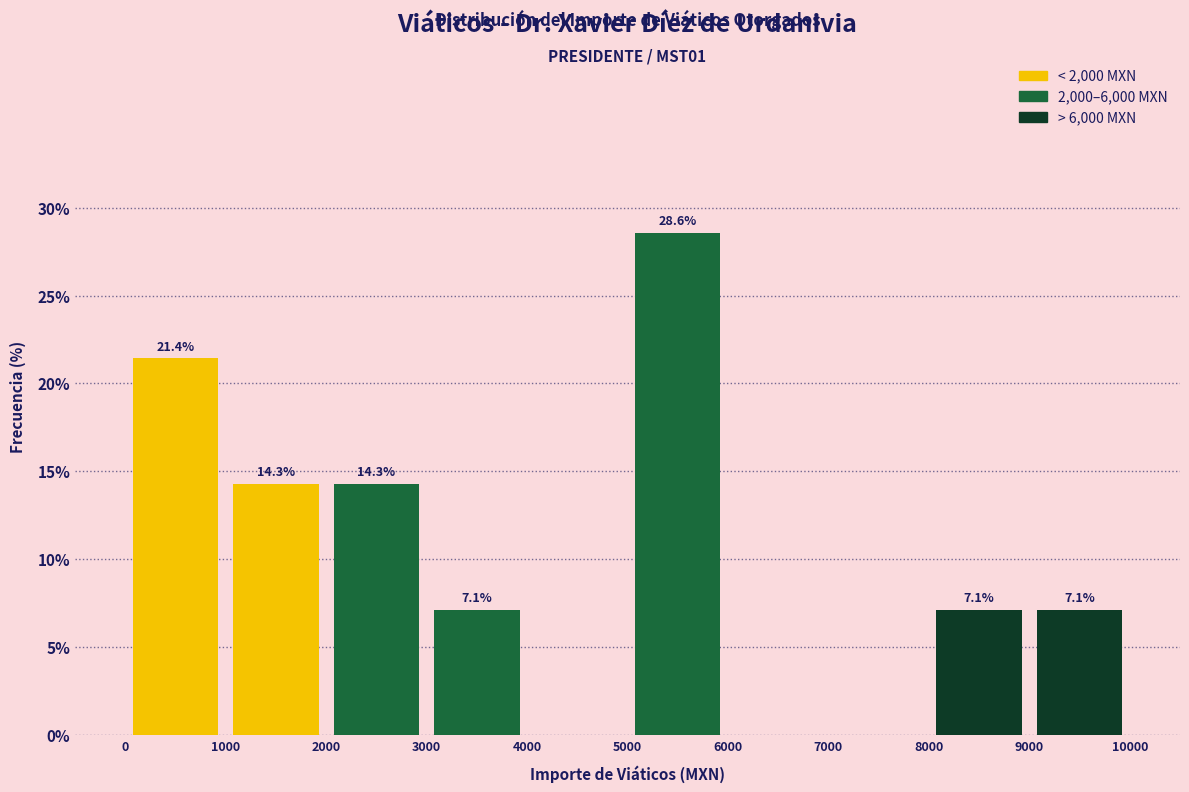

Which range on the x-axis has the tallest bar?

5000 to 6000